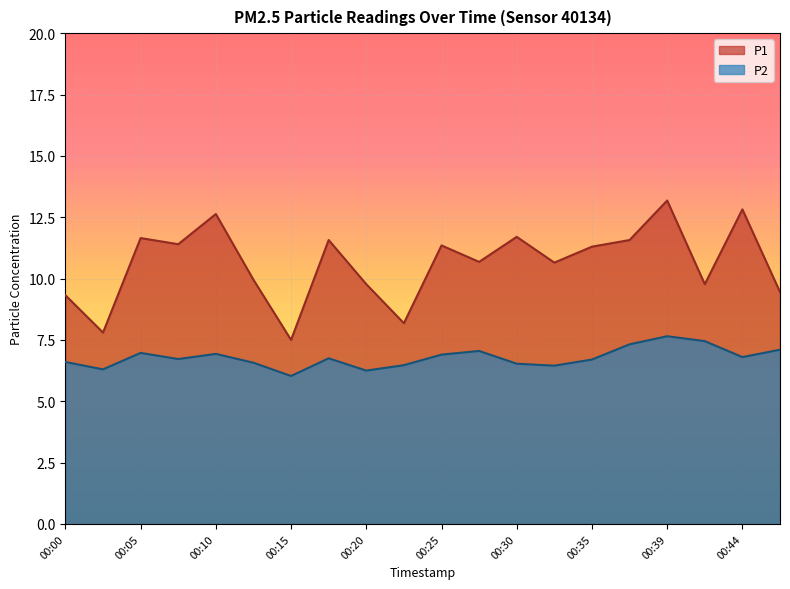

How many lines are shown in the chart?

2